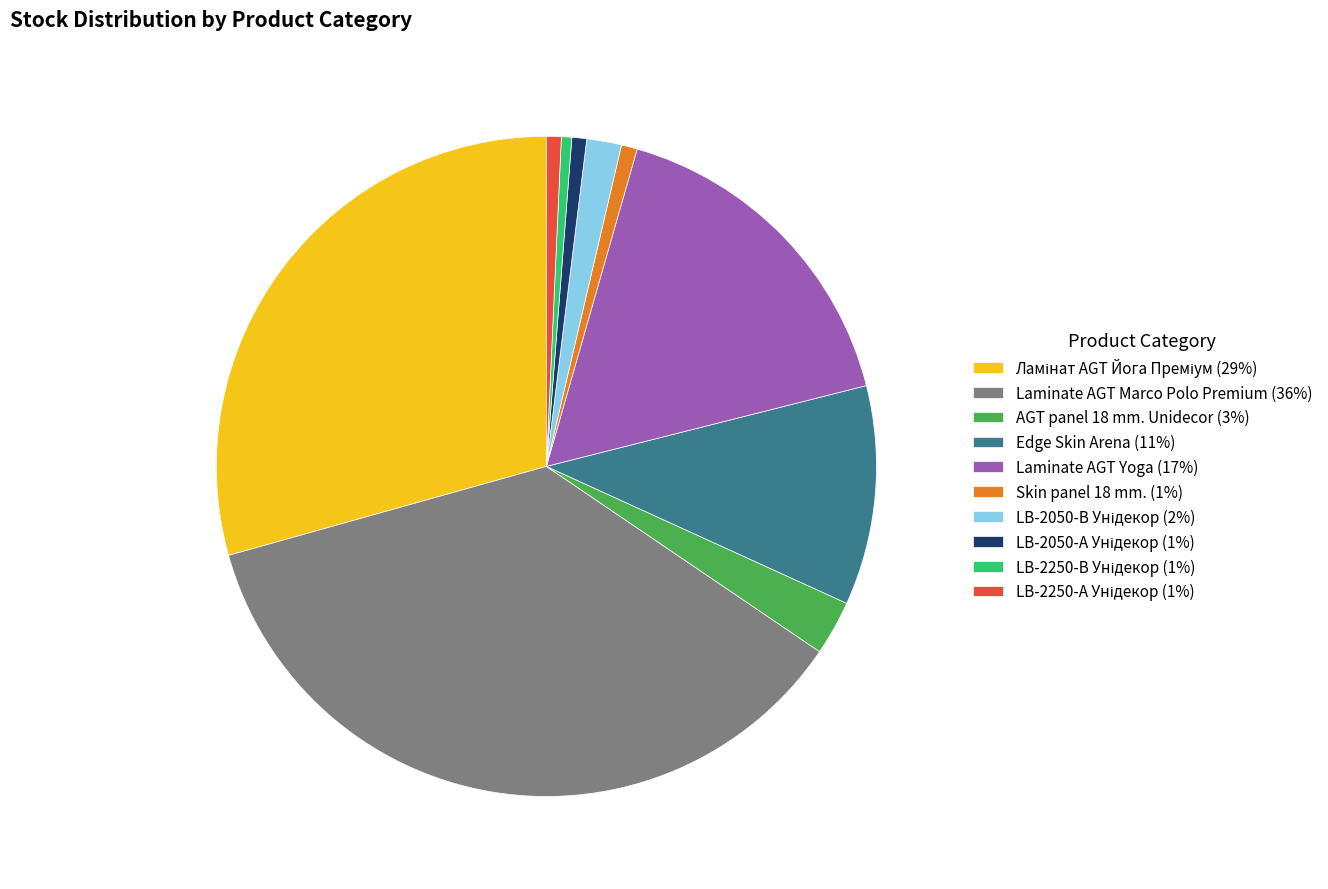

Between Skin panel 18 mm. (1%) and Edge Skin Arena (11%), which is larger?

Edge Skin Arena (11%)